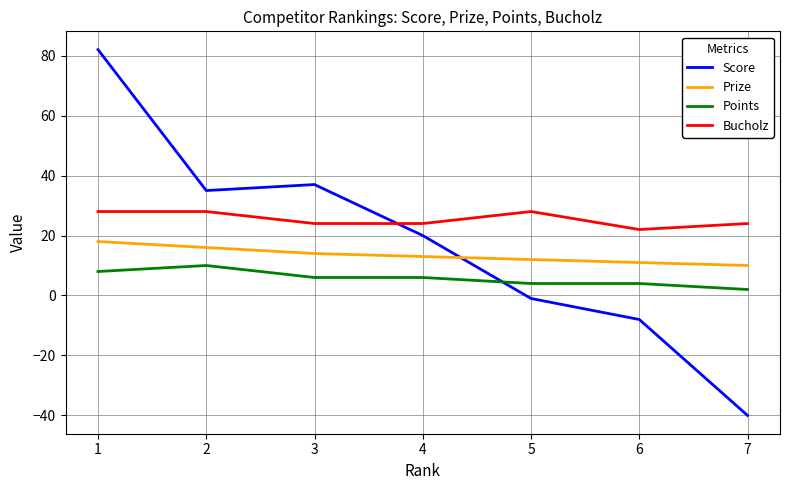

Reading left to right, transcribe all the data shown in this chart.

Score: 1=82	2=35	3=37	4=20	5=-1	6=-8	7=-40
Prize: 1=18	2=16	3=14	4=13	5=12	6=11	7=10
Points: 1=8	2=10	3=6	4=6	5=4	6=4	7=2
Bucholz: 1=28	2=28	3=24	4=24	5=28	6=22	7=24